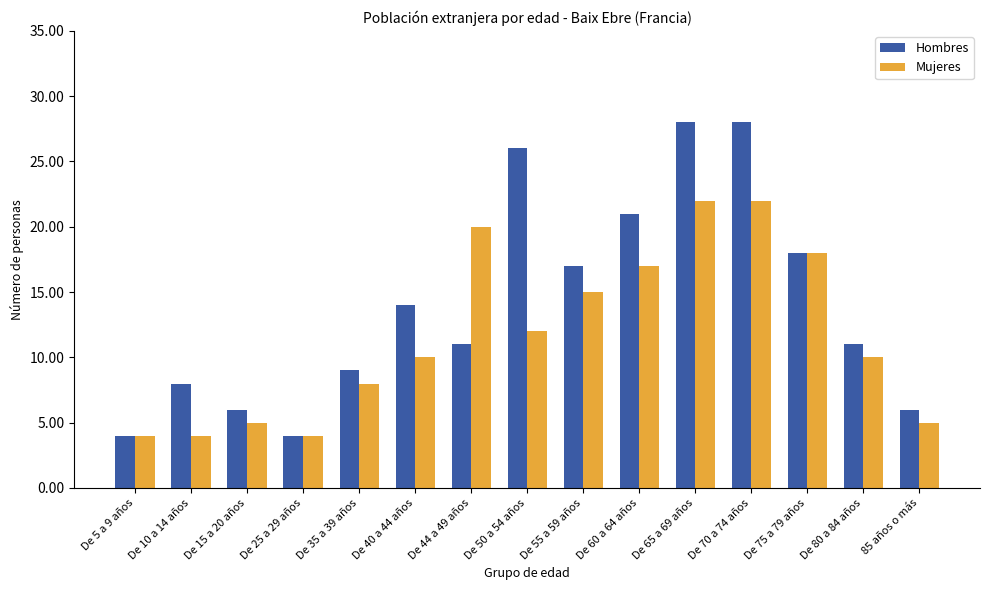

What is the average value of the Mujeres series?

12